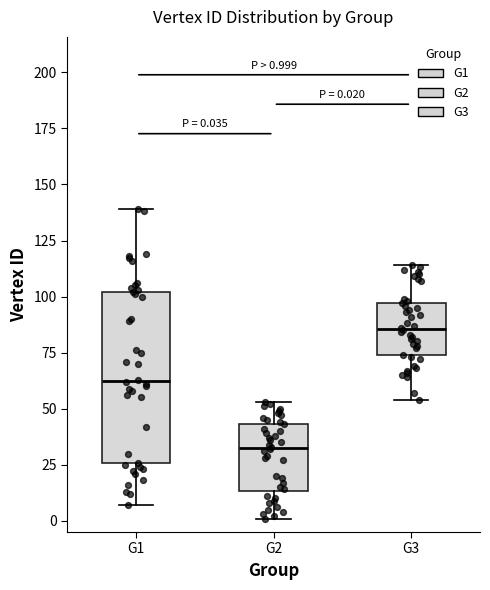

Which box's median line is the lowest?

G2